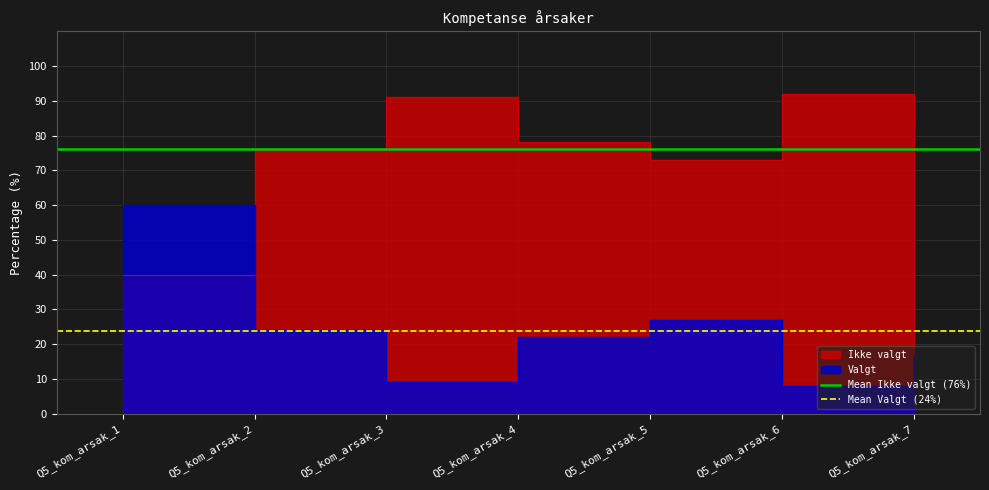

True or false: Mean Valgt (24%) has a value of 42.8 at Q5_kom_arsak_2.

False